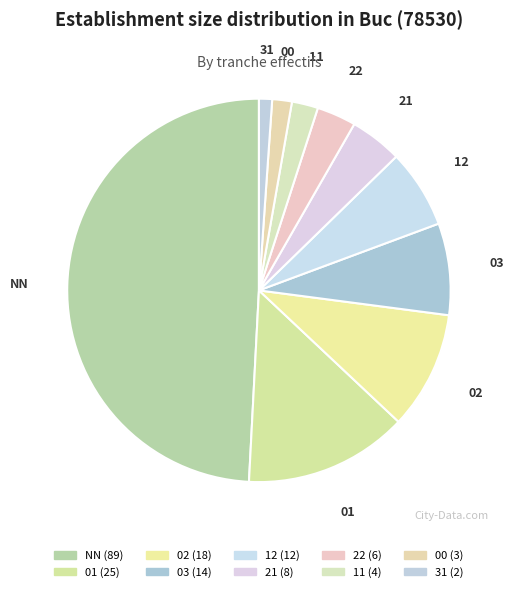

To the nearest percent, what is the difference between the largest and smallest slice percentages?

48%